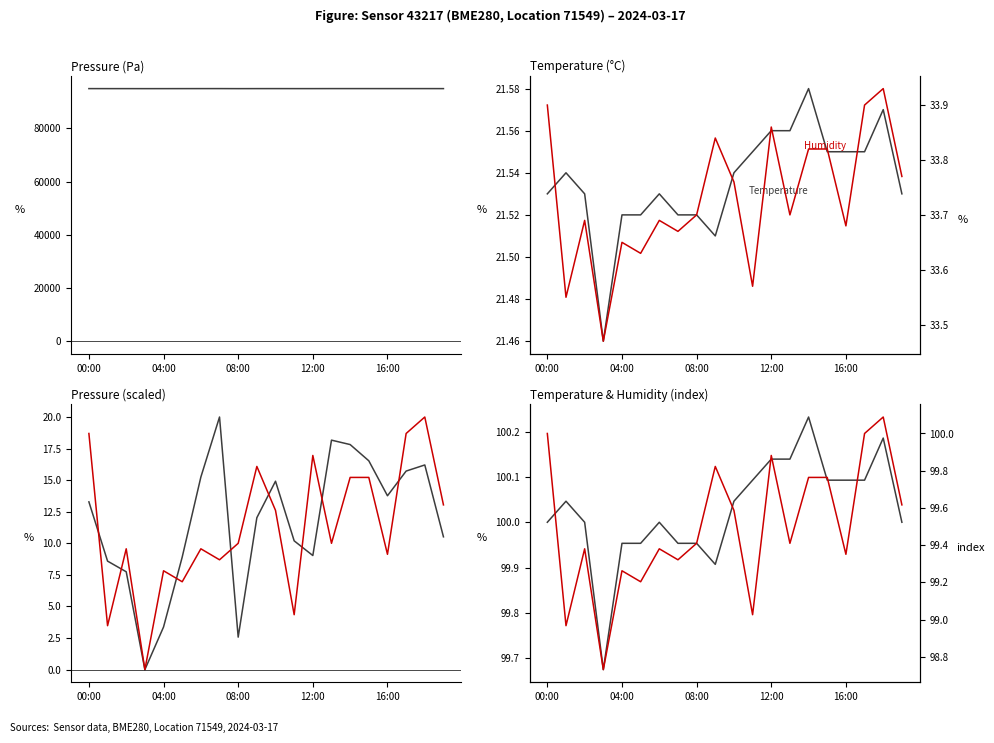

The temperature series shows 100.2 at 14:00. True or false?

True